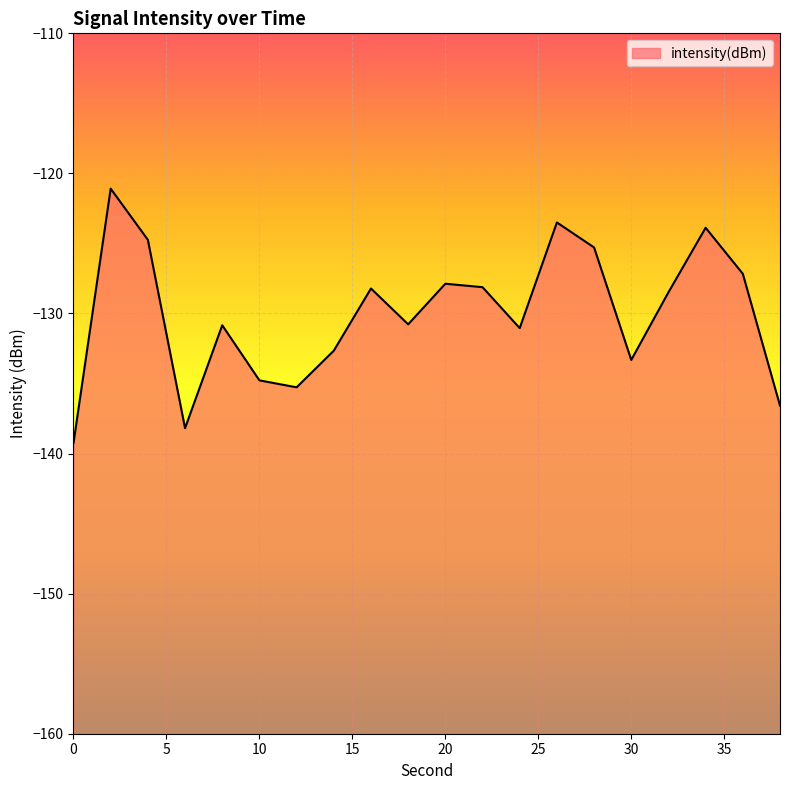

Does the chart display data point markers on the line(s)?

No